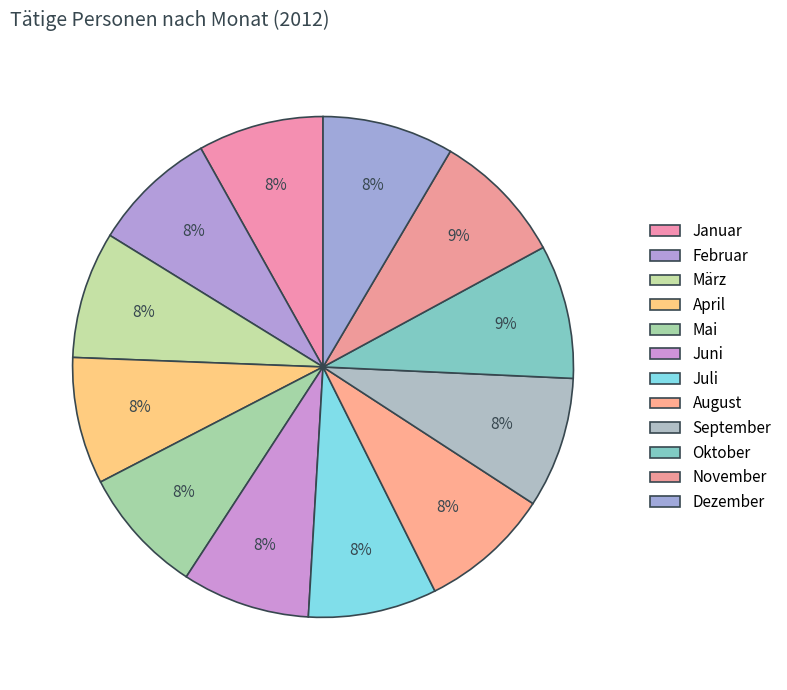

How many slices are in this pie chart?

12